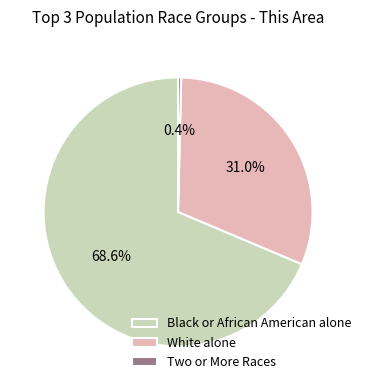

Between Black or African American alone and Two or More Races, which is larger?

Black or African American alone